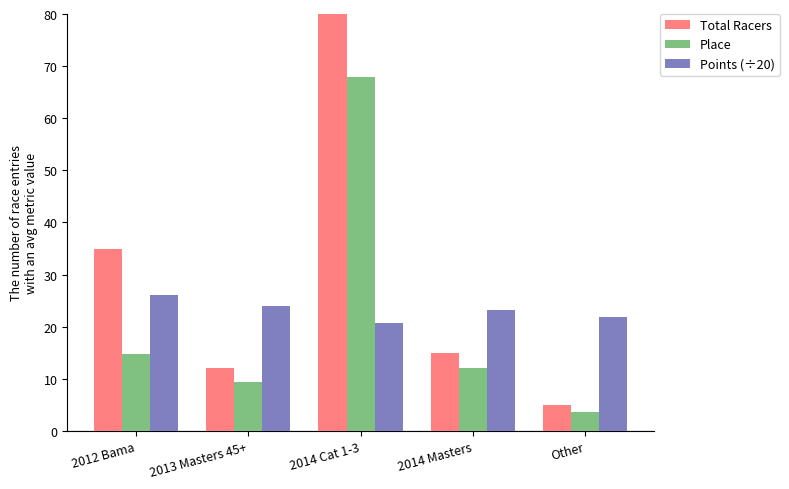

List the labels in order of Points (÷20) value, smallest first.

2014 Cat 1-3, Other, 2014 Masters, 2013 Masters 45+, 2012 Bama